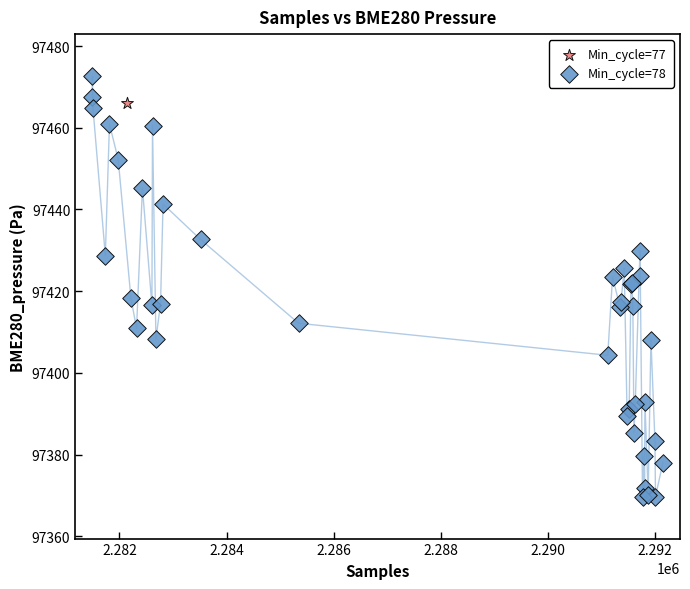

What are all the series names shown in the legend?

Min_cycle=77, Min_cycle=78